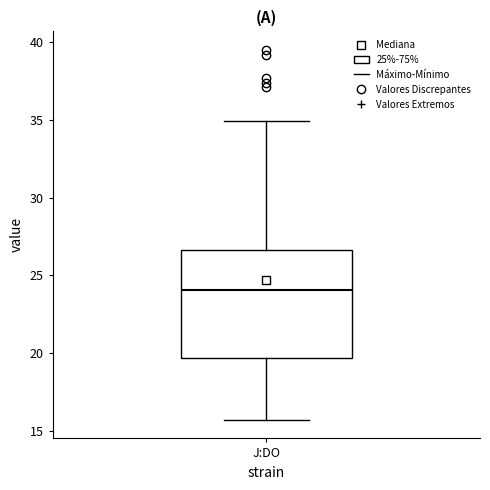

Read this box plot against the y-axis: the position of the median line, the range covered by the box, and the ends of both whiskers. The values are not printed on the chart, so give them approximately, as read against the axis.

median 24.0, box 19.5 to 26.5, whiskers 15.5 to 35.0